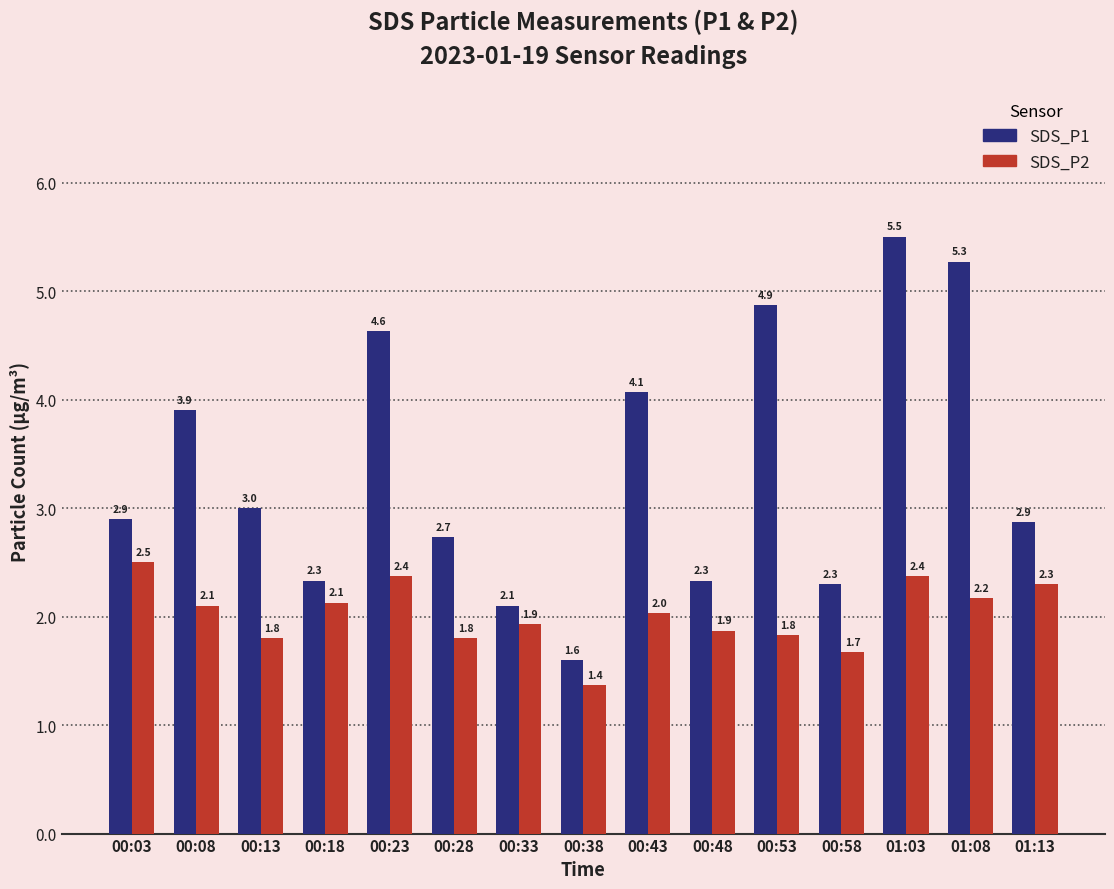

At which category is the sum across all series the highest?

01:03